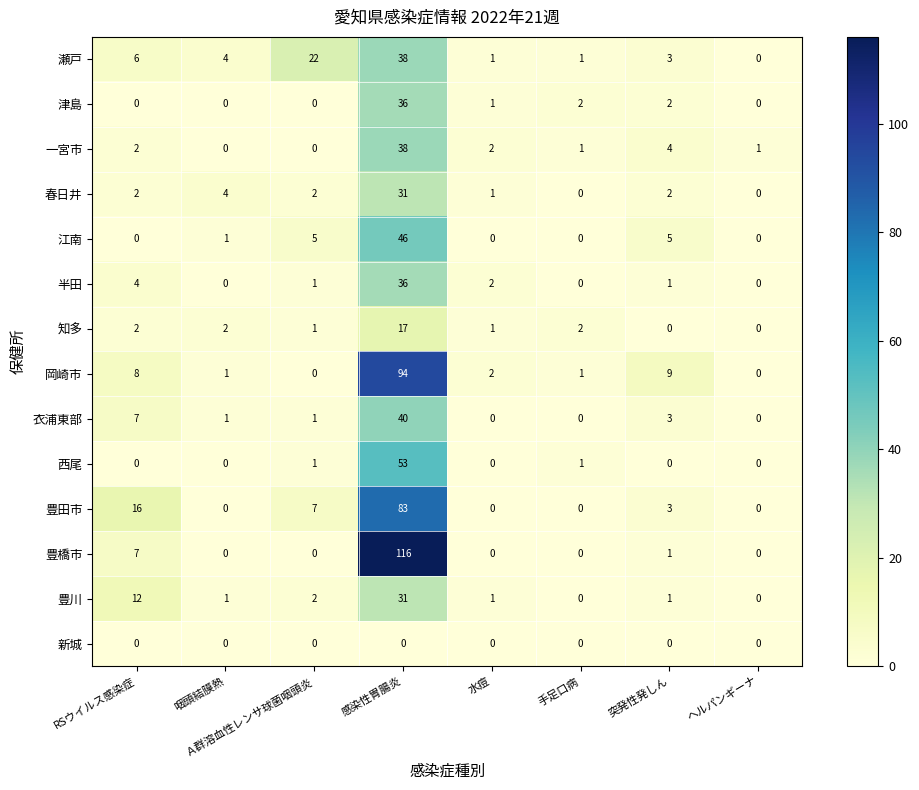

Is it true that 春日井 equals 49 at 感染性胃腸炎?

False